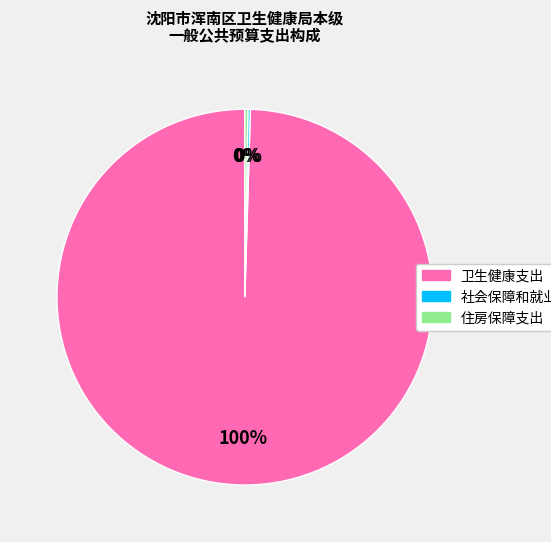

What percentage is the 卫生健康支出 slice, to the nearest percent?

100%